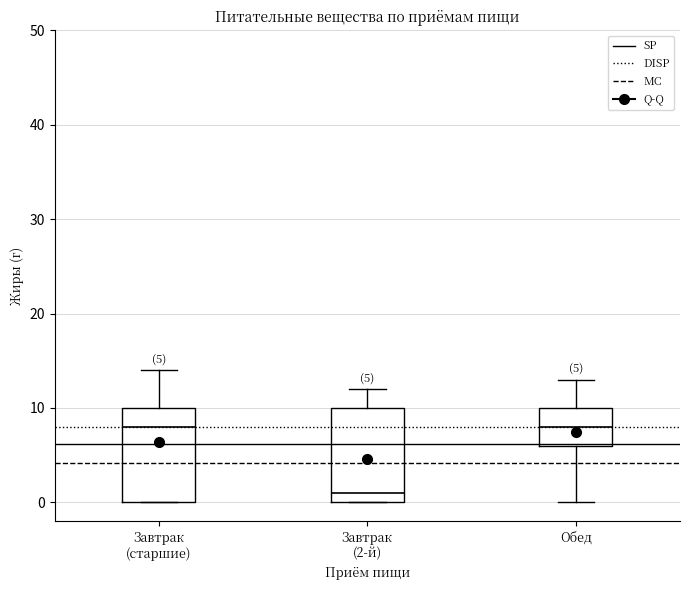

Which box has the lowest median line?

Завтрак (2-й)